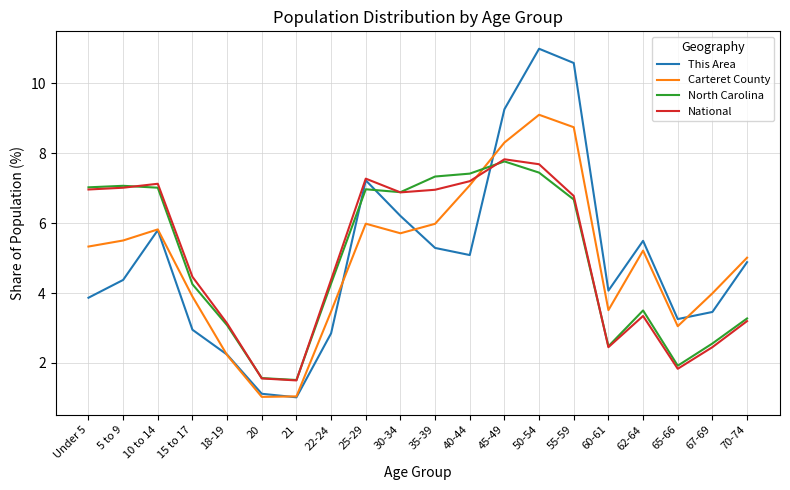

What is the difference between the National values at 67-69 and 65-66?

0.6